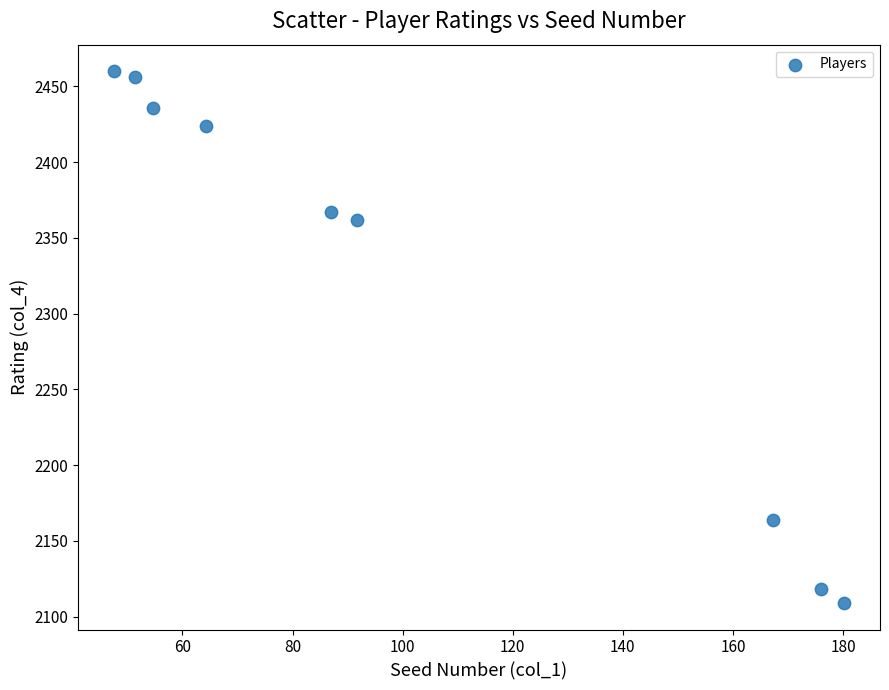

What Y value in the scatter plot is closest to 2284?

2362